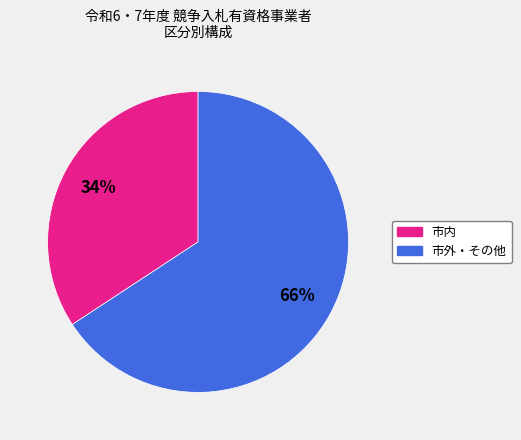

Does any single category account for the majority?

Yes